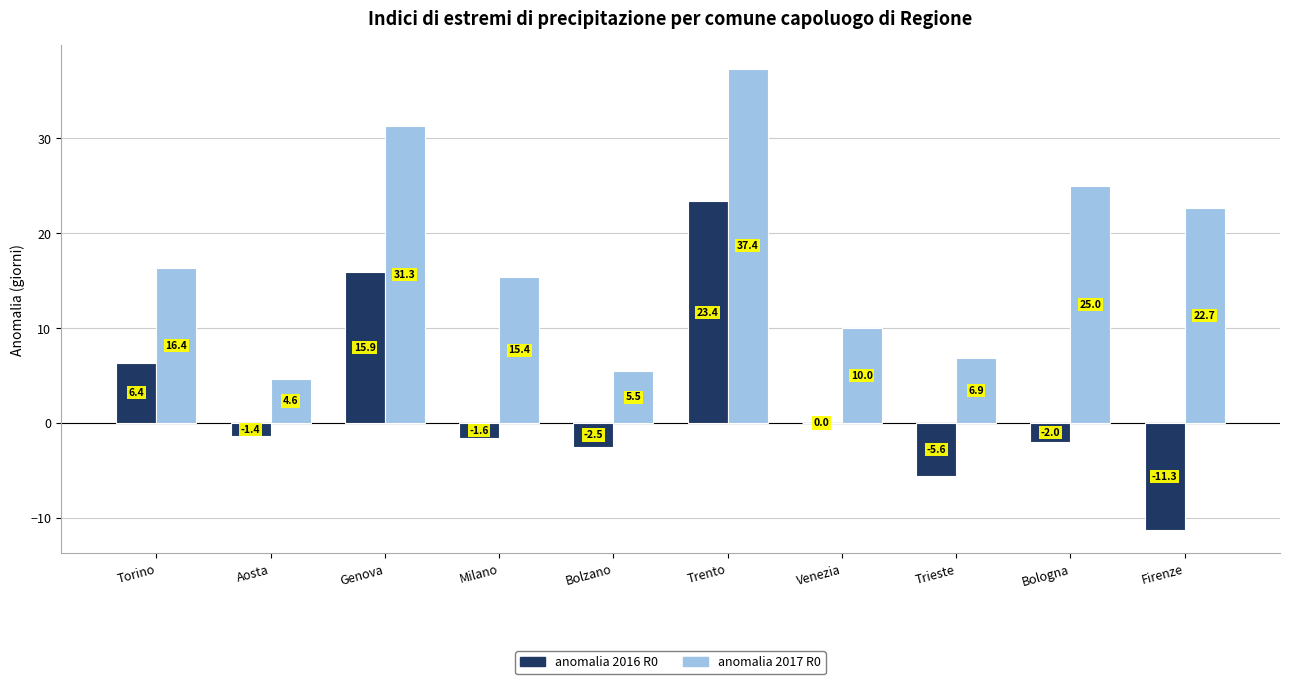

At which category is the sum across all series the highest?

Trento